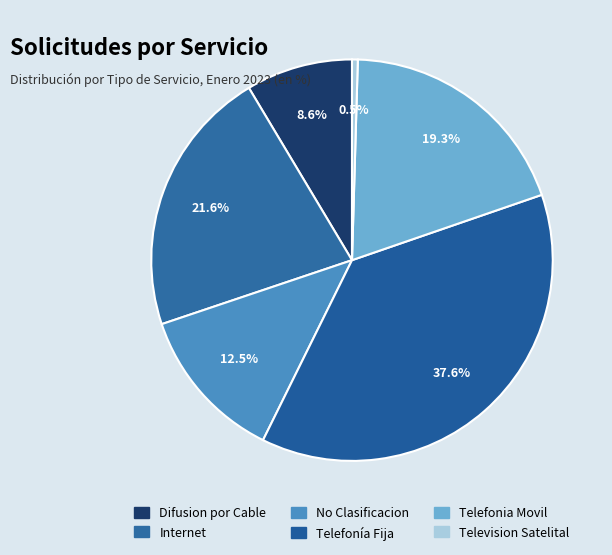

To the nearest percent, what is the combined percentage of Telefonía Fija and No Clasificacion?

50%